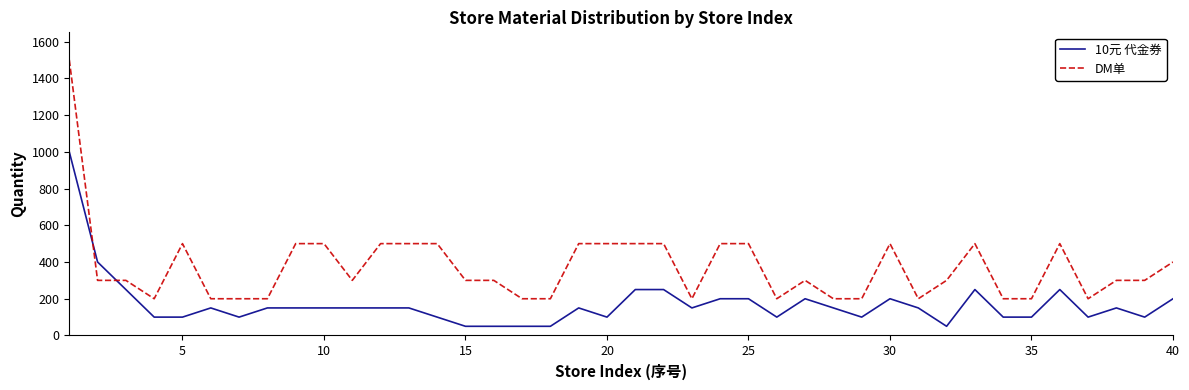

What is the lowest value of the DM单 series?

200